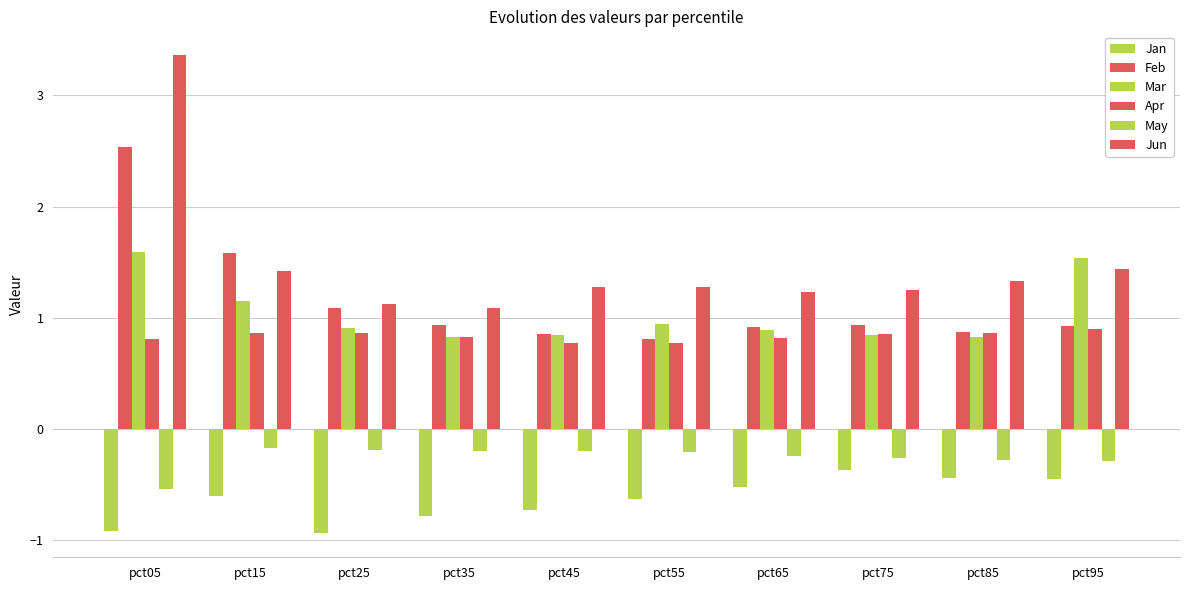

True or false: May has a value of -0.2 at pct45.

True